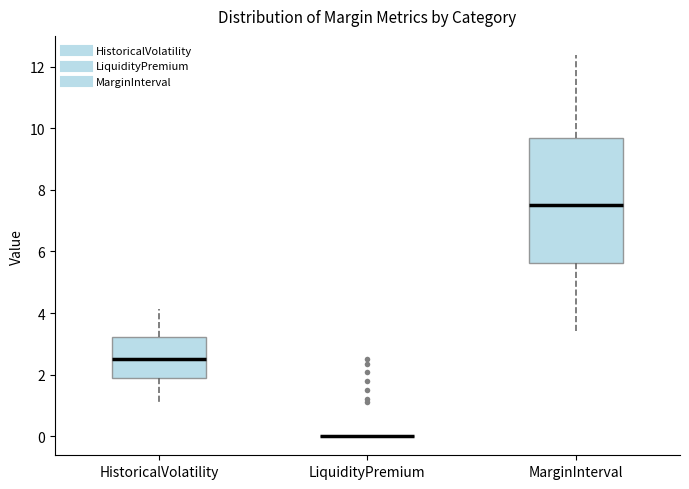

Reading left to right, transcribe this box plot: for each box, give where its median line is, the range the box spans, and where its two whiskers end, as read against the y-axis. The values are not printed on the chart, so give them approximately, as read against the axis.

HistoricalVolatility: median 2.6, box 1.8 to 3.2, whiskers 1.2 to 4.2
LiquidityPremium: box collapsed to a line at 0.0, whiskers 0.0 to 0.0
MarginInterval: median 7.6, box 5.6 to 9.6, whiskers 3.4 to 12.4